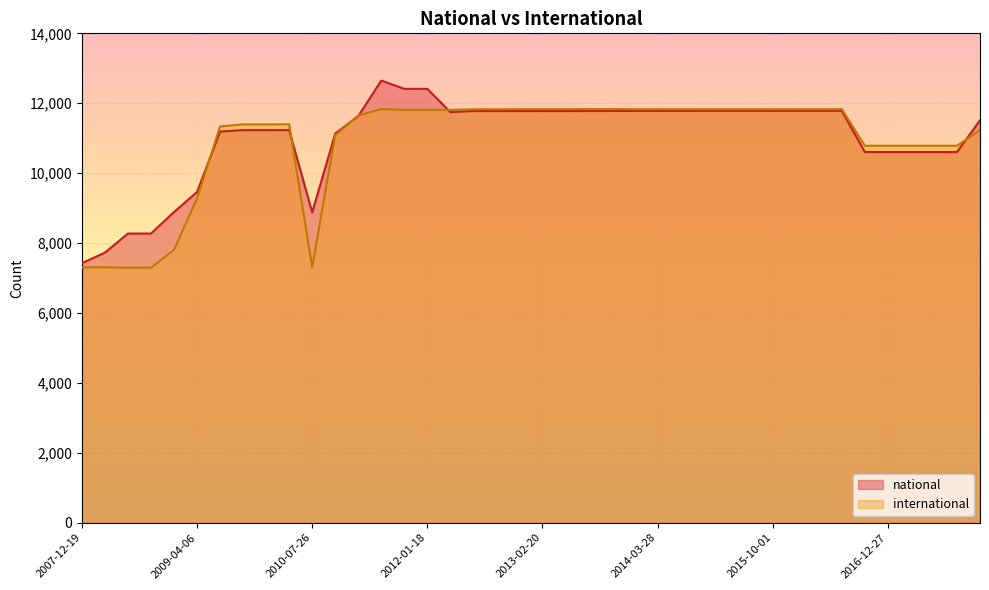

Reading left to right, transcribe all the data shown in this chart.

national: 7424	7727	8273	8273	8888	9463	11190	11231	11231	11230	8879	11132	11631	12648	12412	12412	11747	11777	11777	11777	11777	11777	11778	11778	11781	11781	11781	11782	11782	11782	11782	11782	11782	11782	10603	10603	10603	10603	10603	11512
international: 7306	7306	7297	7297	7809	9275	11335	11396	11396	11397	7311	11086	11649	11832	11810	11810	11810	11827	11828	11830	11830	11830	11832	11832	11830	11830	11830	11830	11830	11830	11830	11830	11830	11830	10785	10785	10785	10785	10785	11231